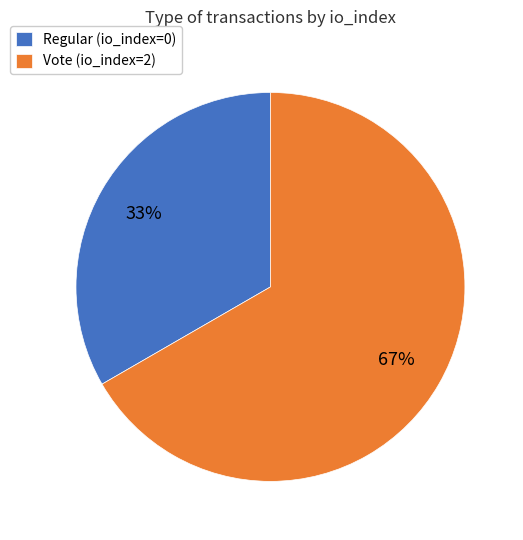

Is Vote (io_index=2) the majority of the pie?

Yes